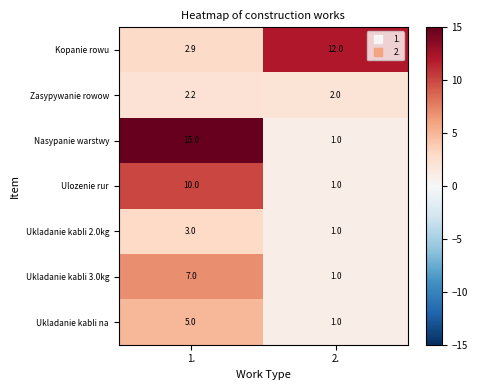

True or false: Ukladanie kabli 2.0kg has a value of 1.0 at 2..

True